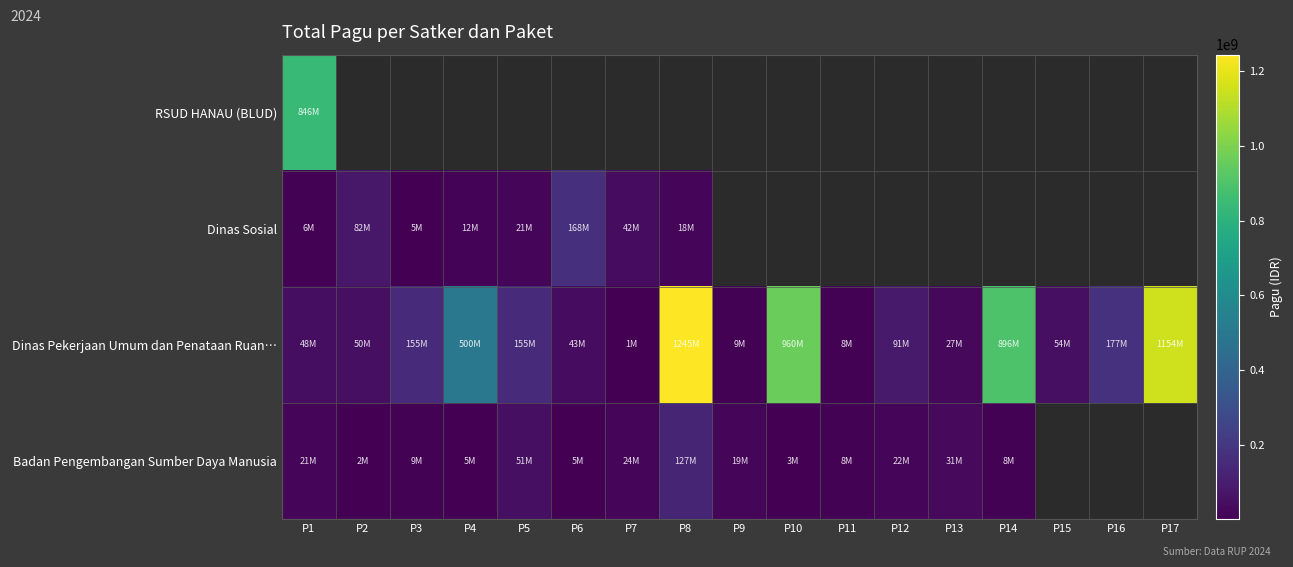

True or false: Badan Pengembangan Sumber Daya Manusia has a value of 3069800.0 at P10.

True